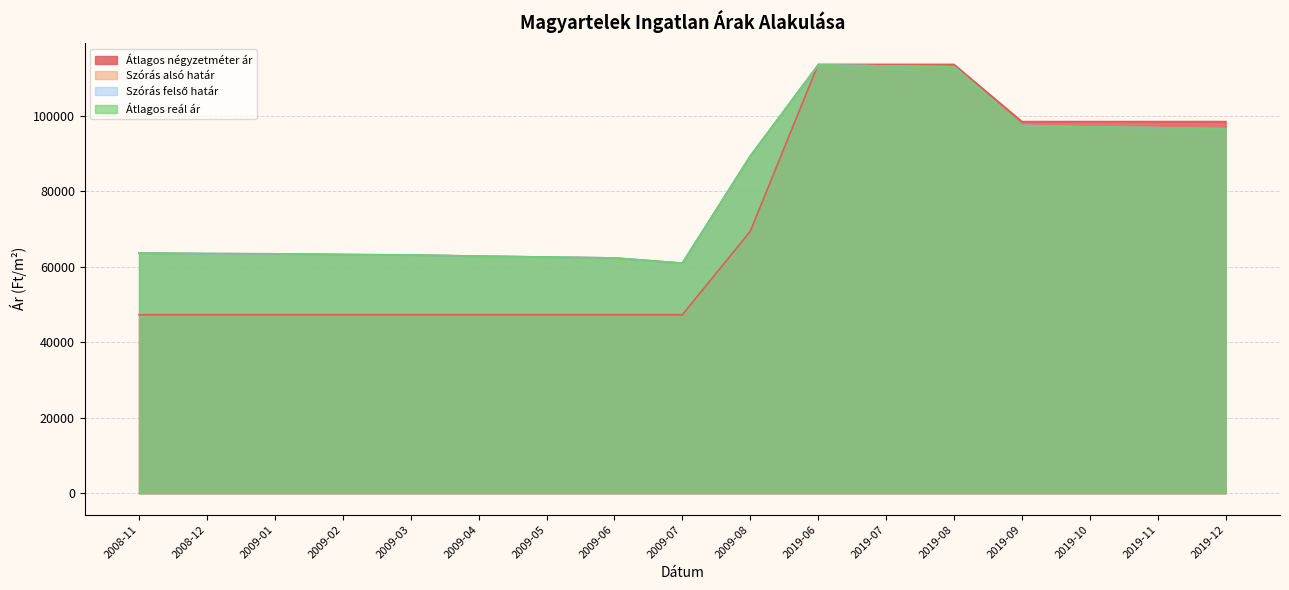

What position from the left is 2019-12?

17